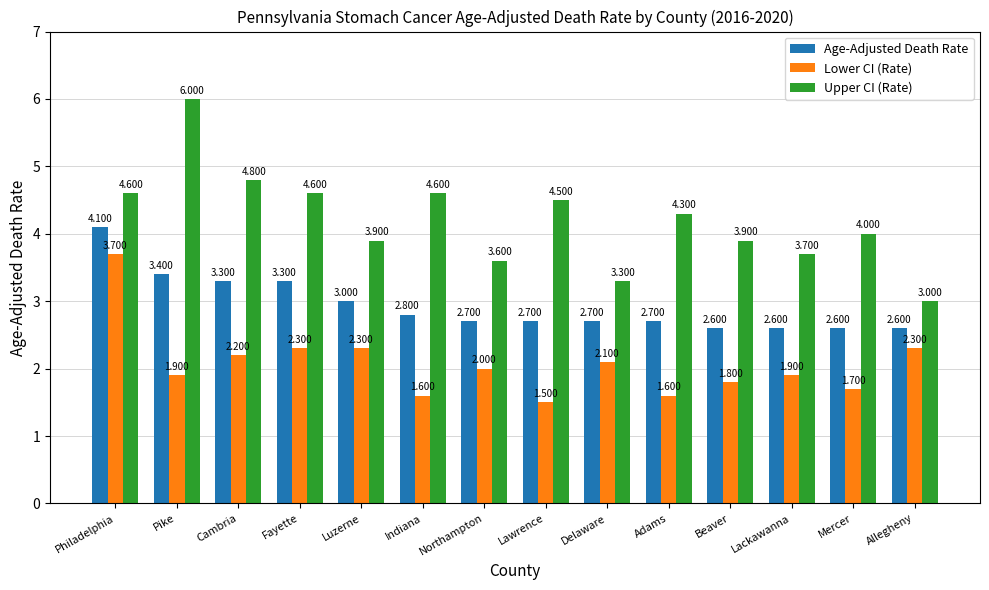

Which series has the largest total across all categories?

Upper CI (Rate)